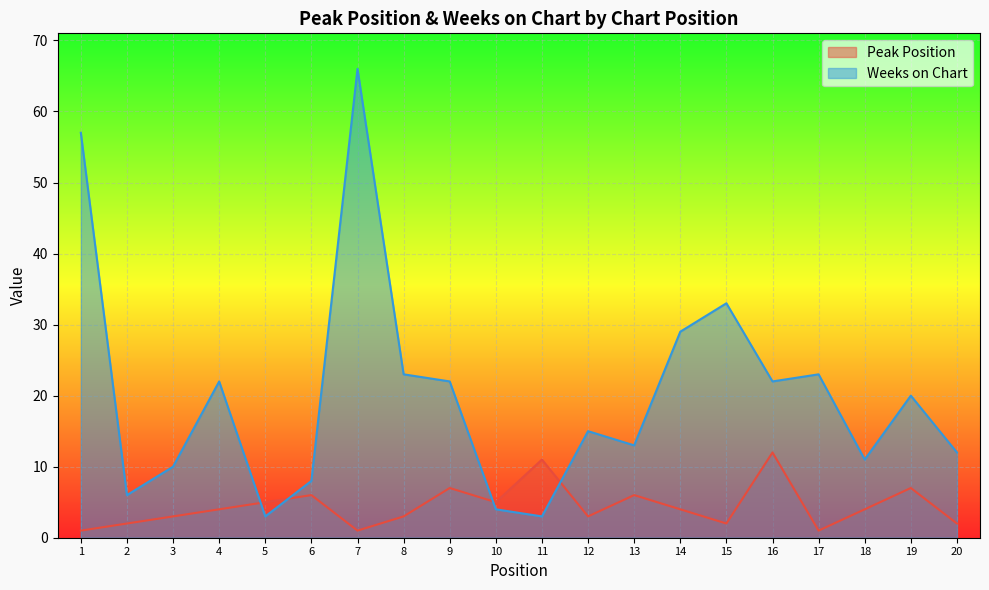

At how many categories does at least one series exceed 64?

1